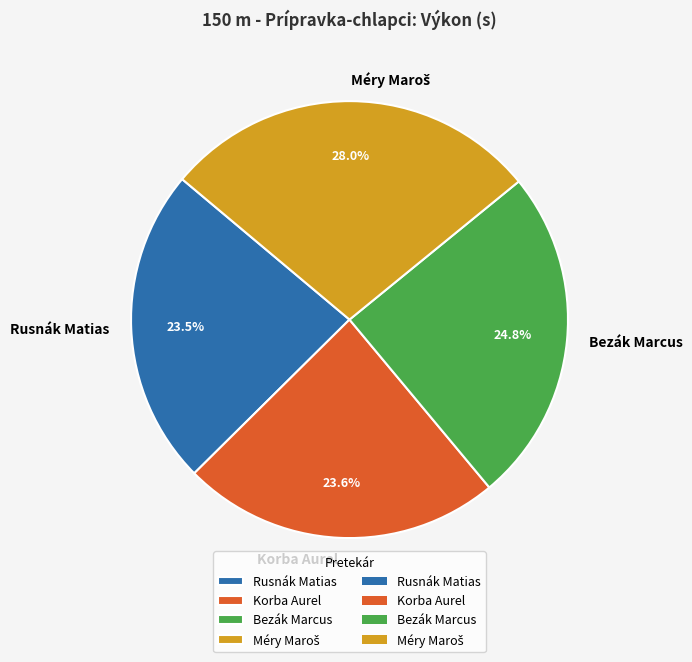

How many slices are in this pie chart?

4